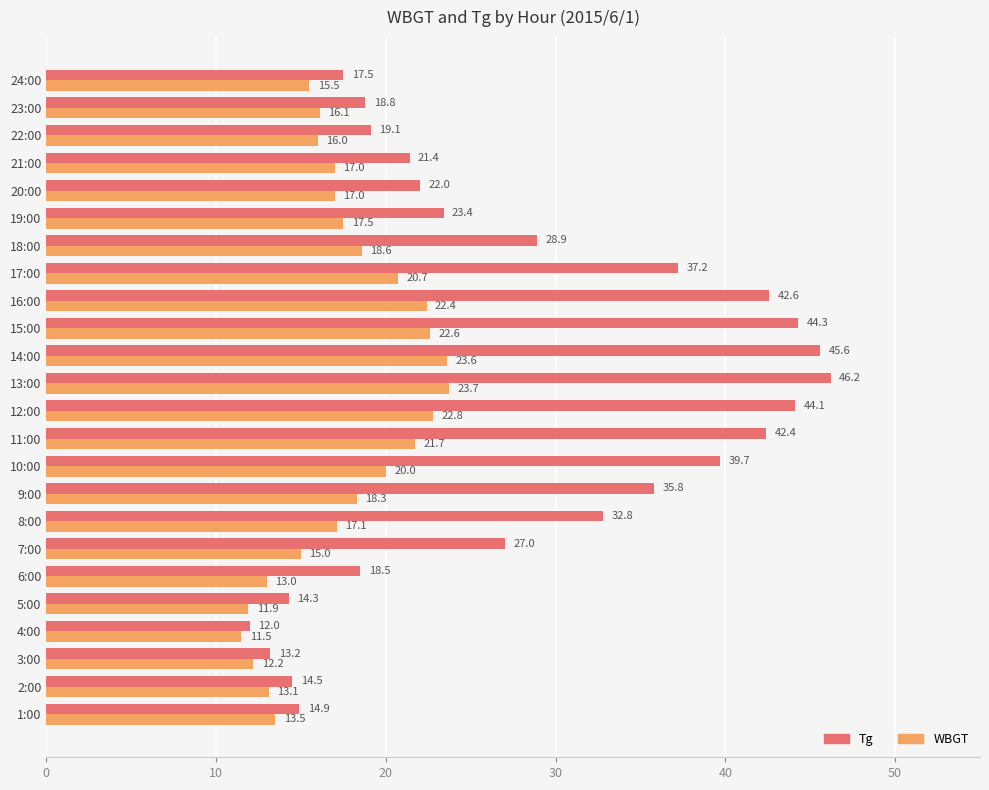

At which label is Tg closest to 29?

18:00